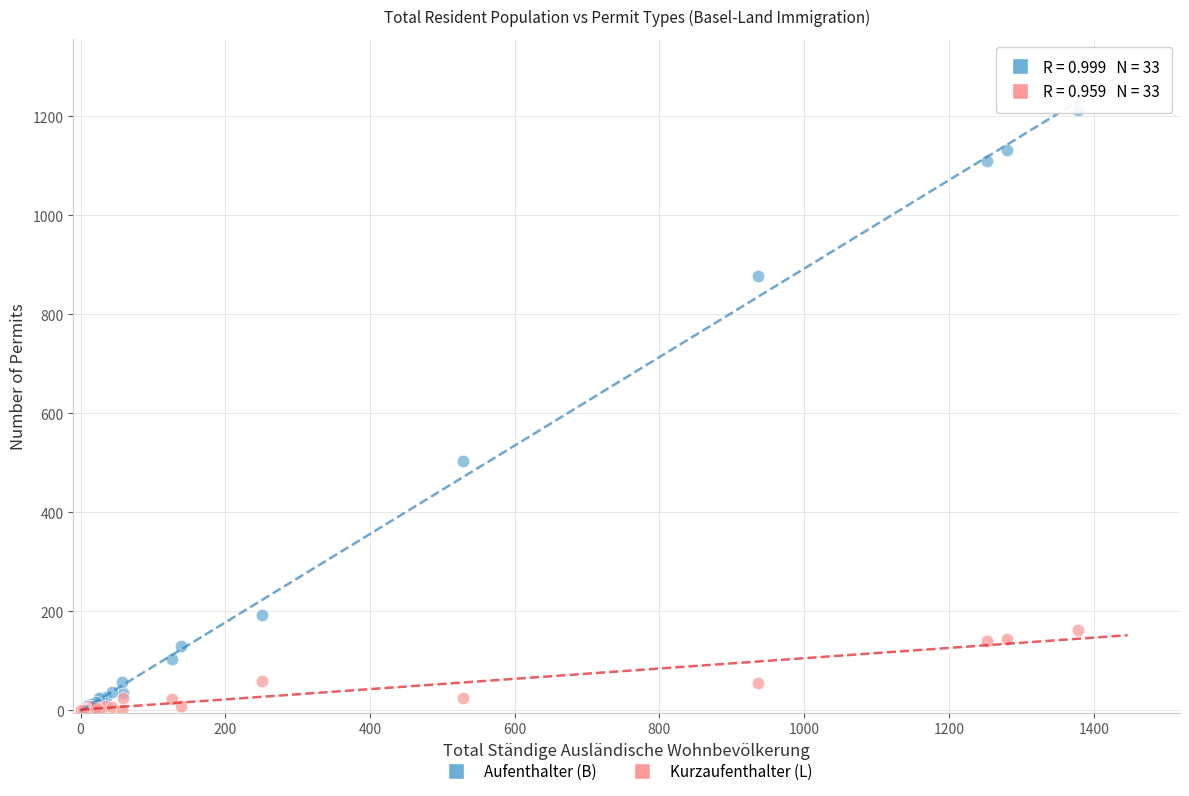

In the Aufenthalter (B) series, what Y value is closest to 606?

503